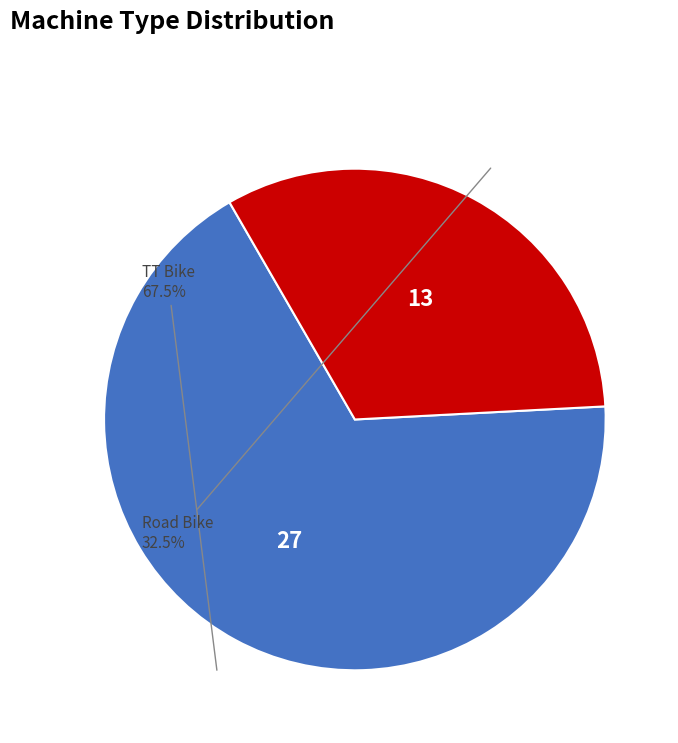

Does any single category account for the majority?

Yes